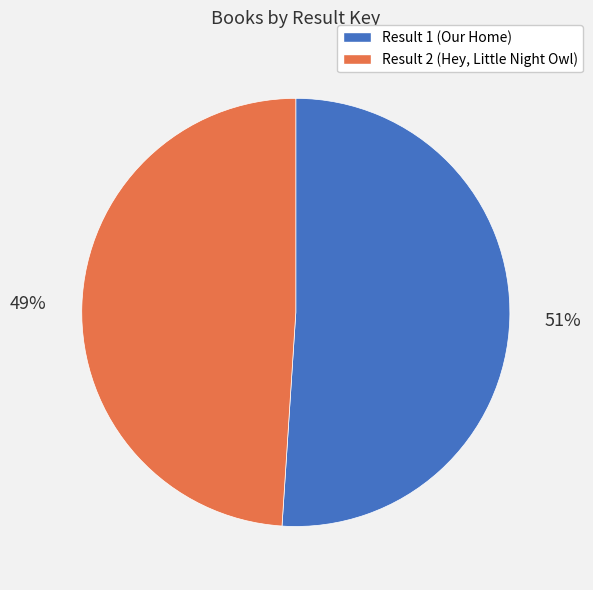

The Result 1 (Our Home) slice represents 51% of the pie. True or false?

True